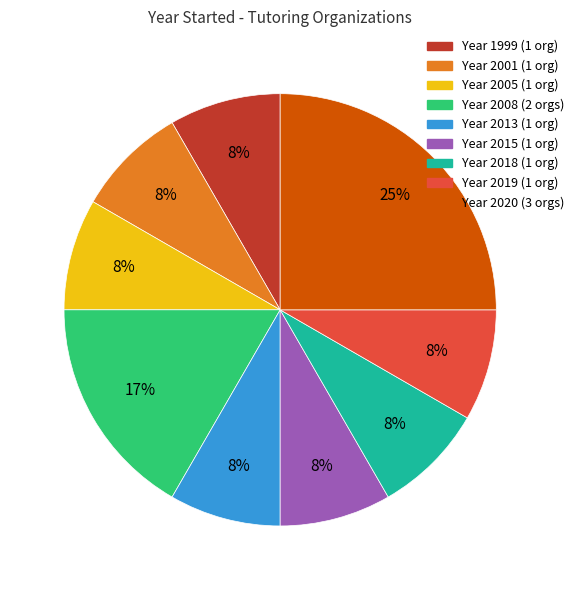

To the nearest percent, what is the difference between the largest and smallest slice percentages?

17%